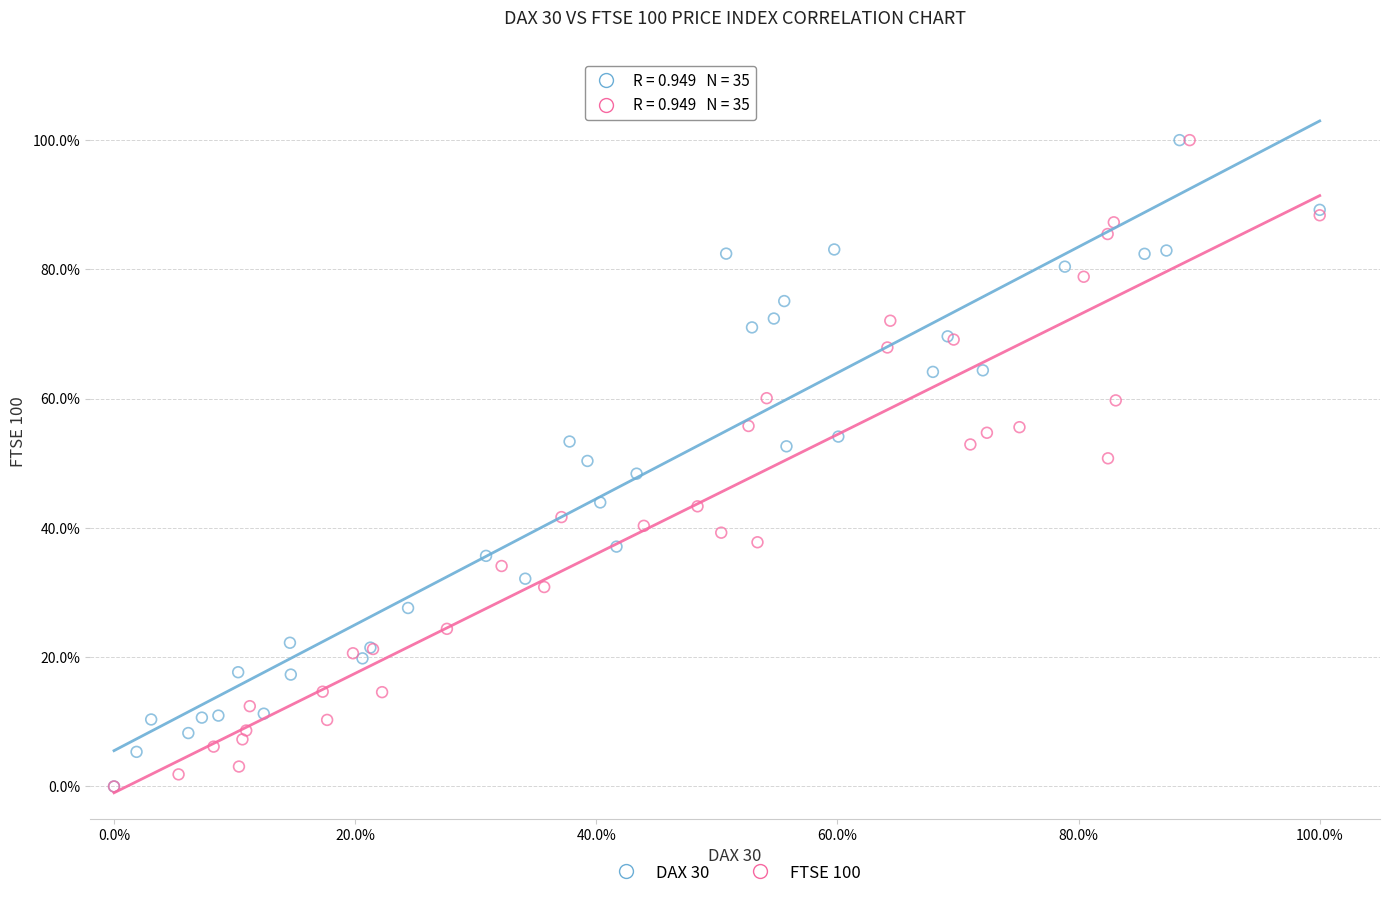

What are all the series names shown in the legend?

DAX 30, FTSE 100